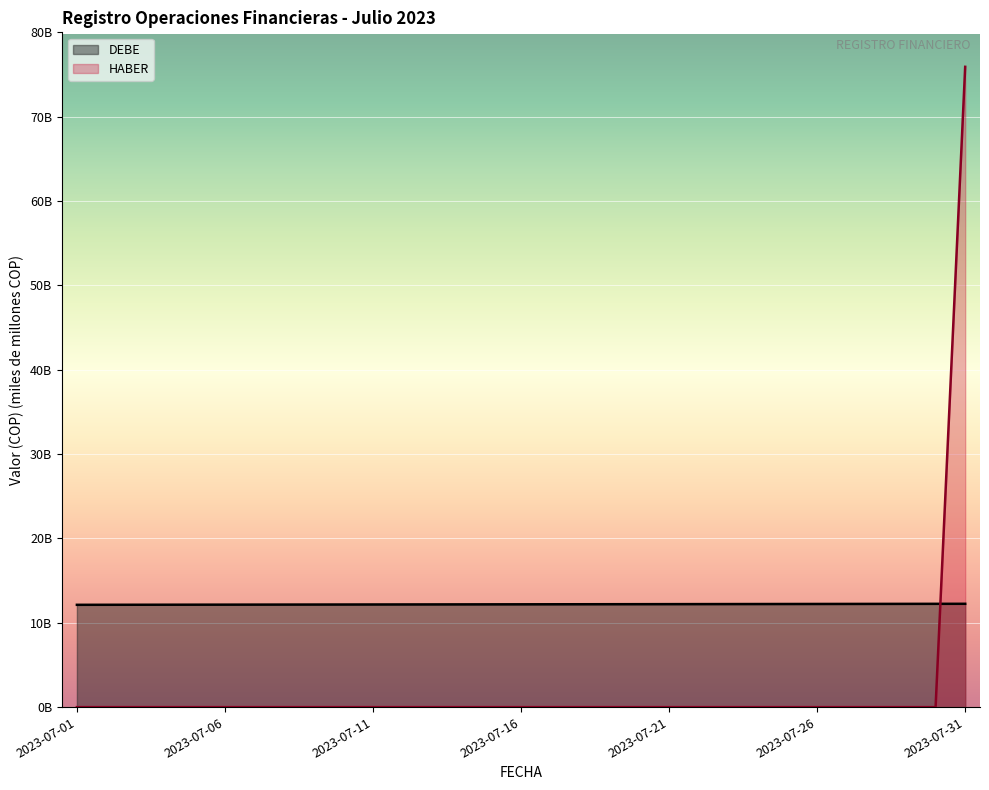

True or false: DEBE and HABER intersect in this chart.

True